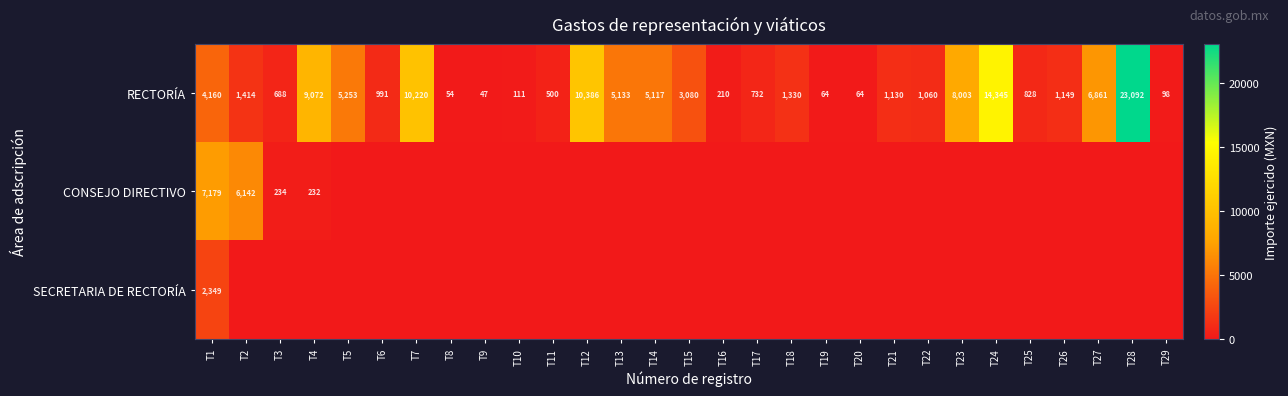

Which category has the lowest value across all series?

T5